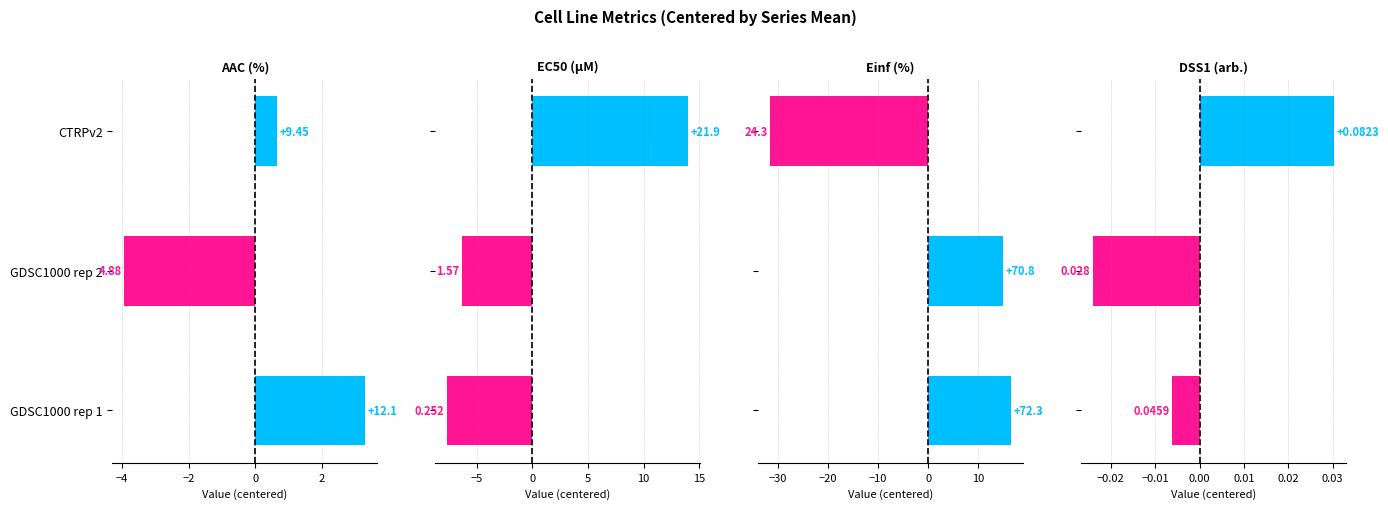

Is the value of EC50 (µM) at GDSC1000 rep 2 greater than the value of AAC (%) at CTRPv2?

No